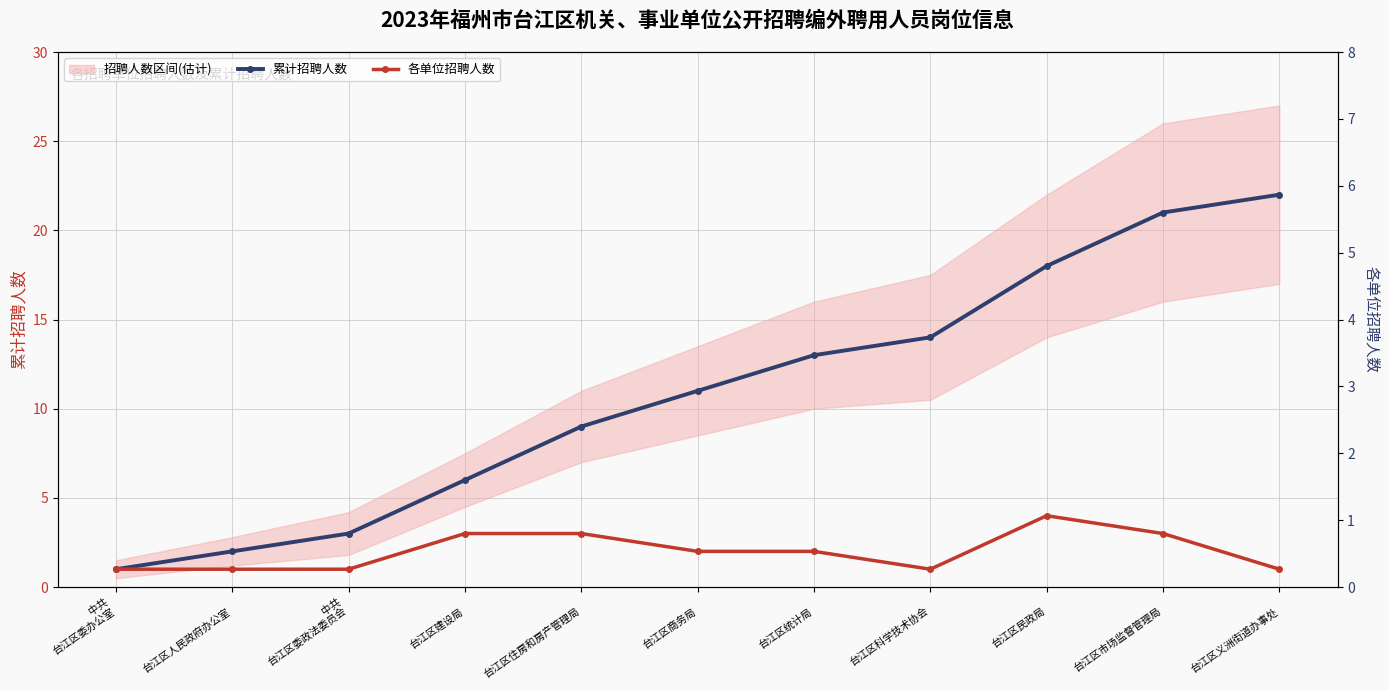

At which label does 累计招聘人数 first exceed 11?


台江区统计局